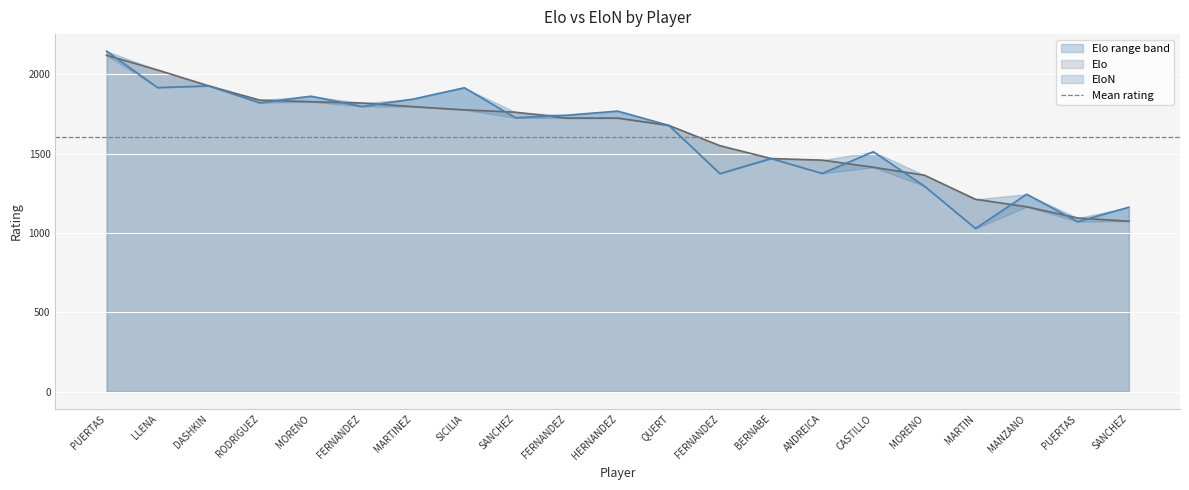

At how many categories does at least one series exceed 1615?

12